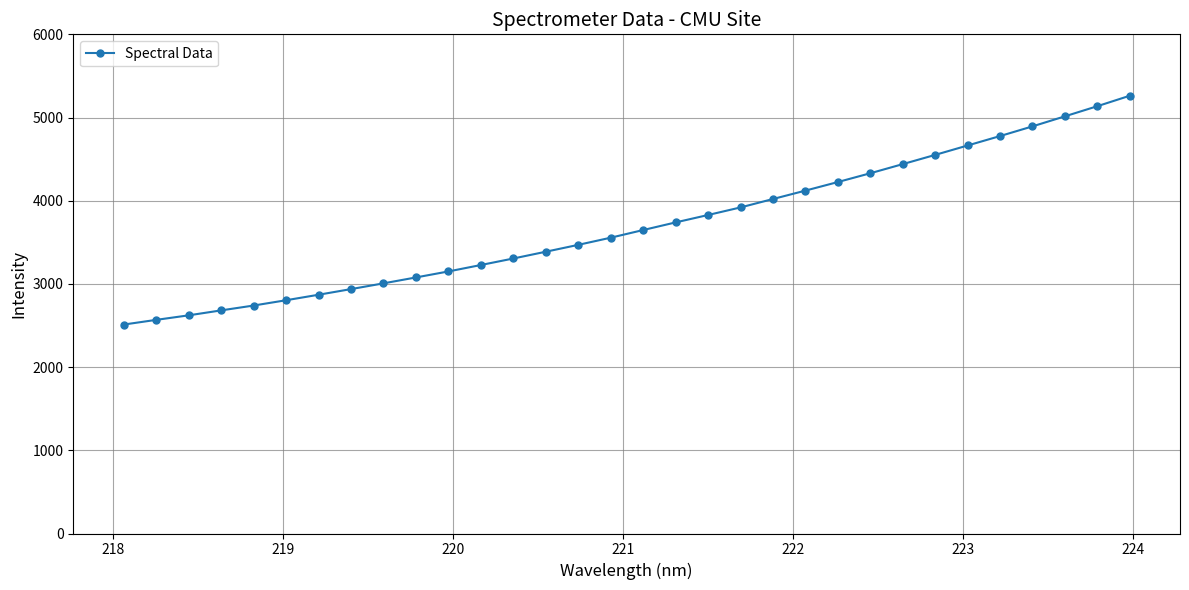

What is the value of the 7th point from the left?

2869.8